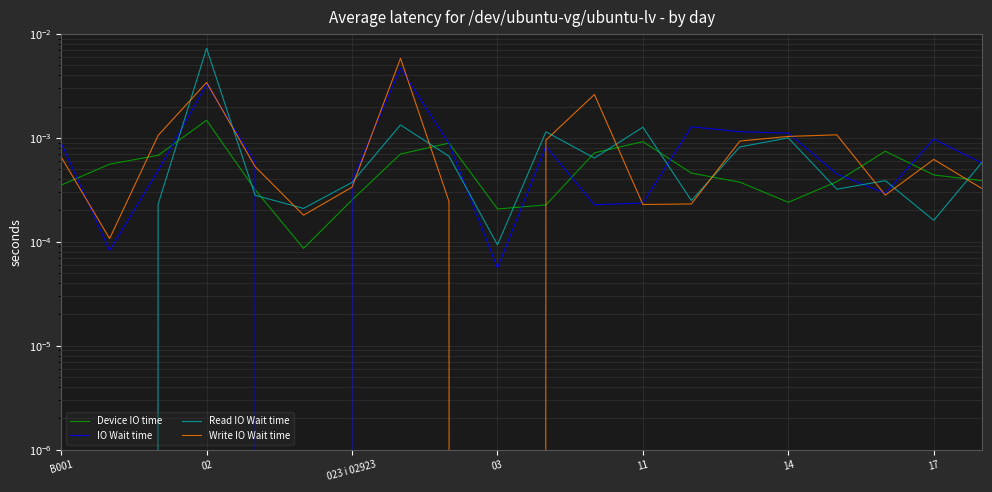

How many intersections are there between IO Wait time and Read IO Wait time?

9